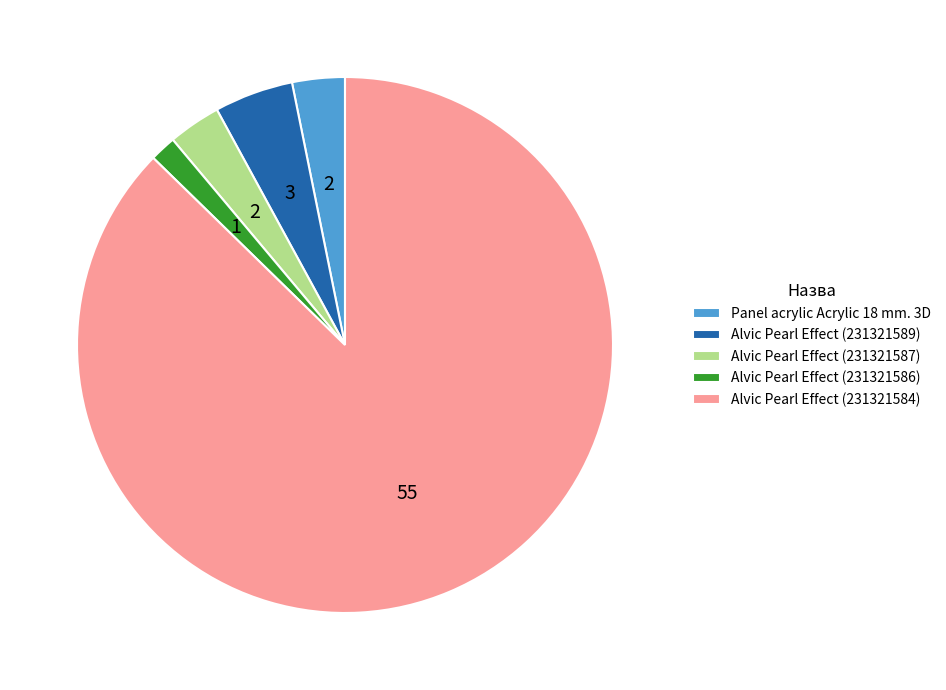

Approximately how many times larger is the value at Panel acrylic Acrylic 18 mm. 3D compared to Alvic Pearl Effect (231321586)?

2.0